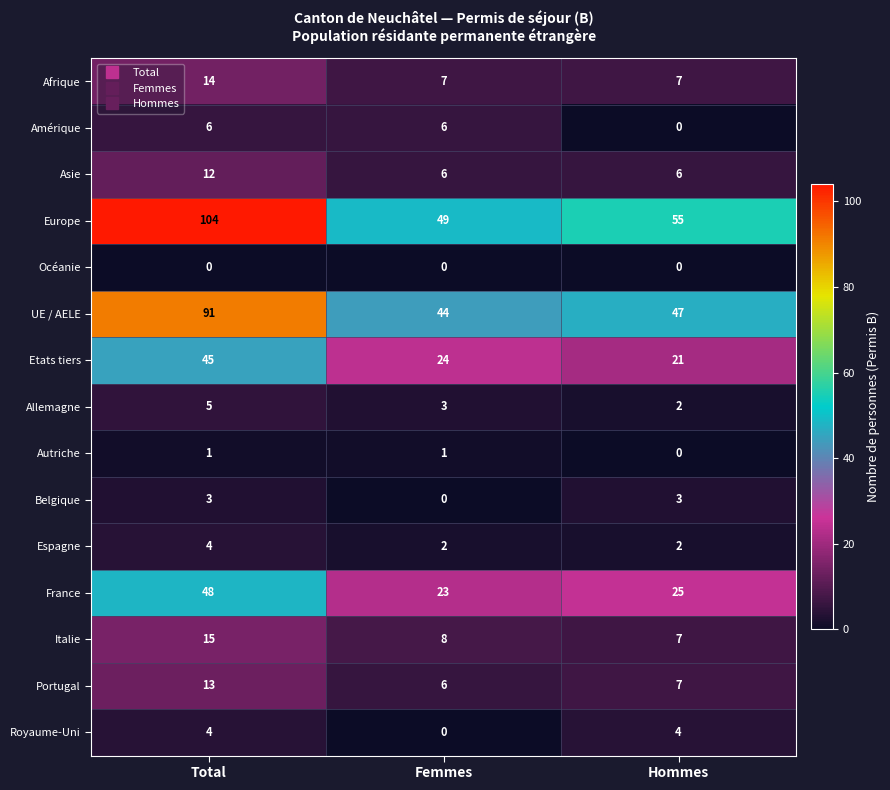

What is the difference between the maximum and minimum values in the Asie series?

6